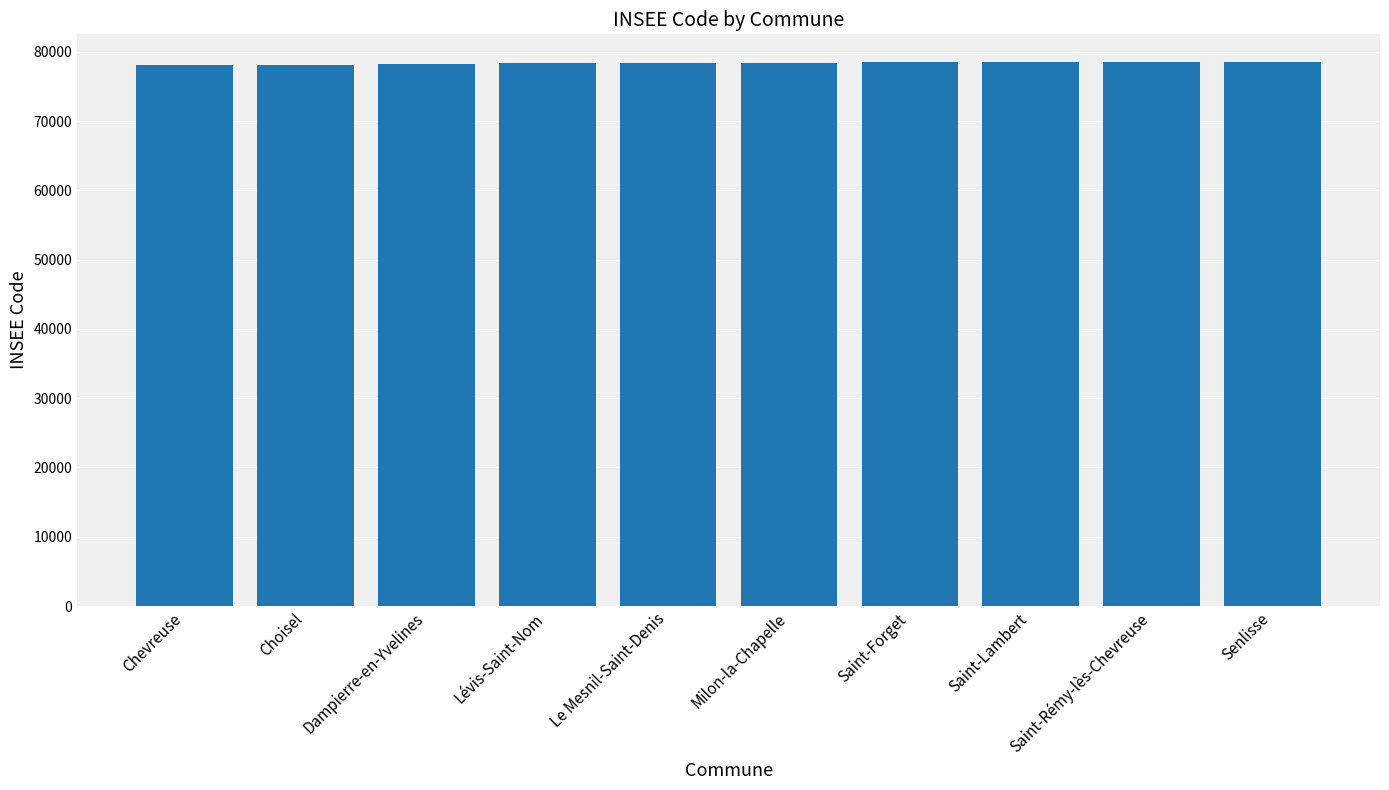

What is the average value?

78393